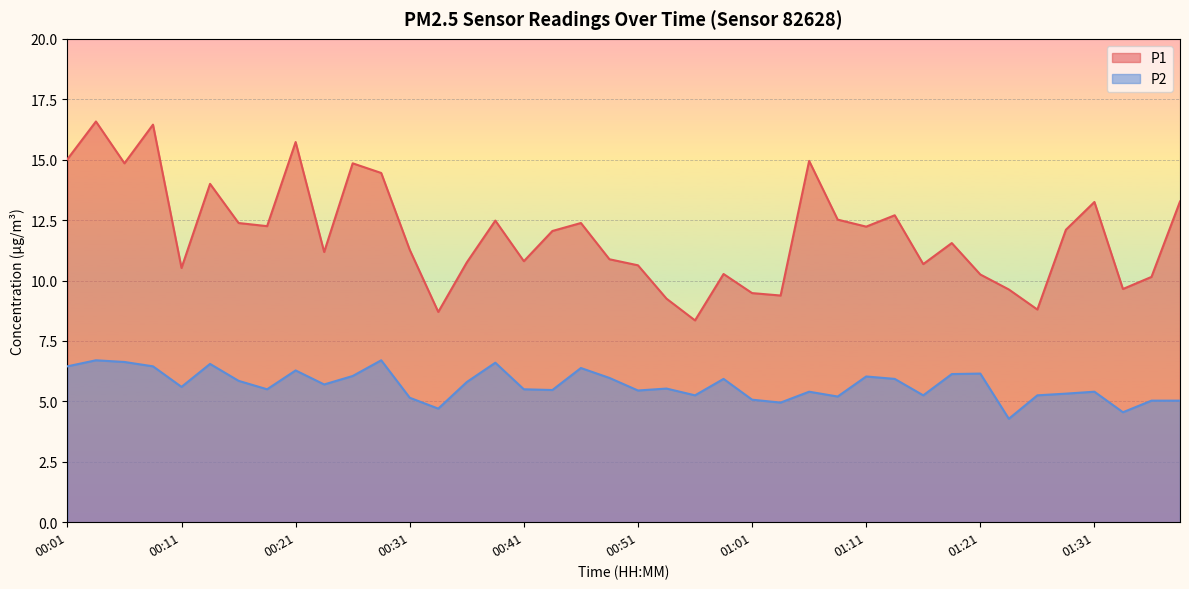

What is the minimum value shown in the chart?

4.3